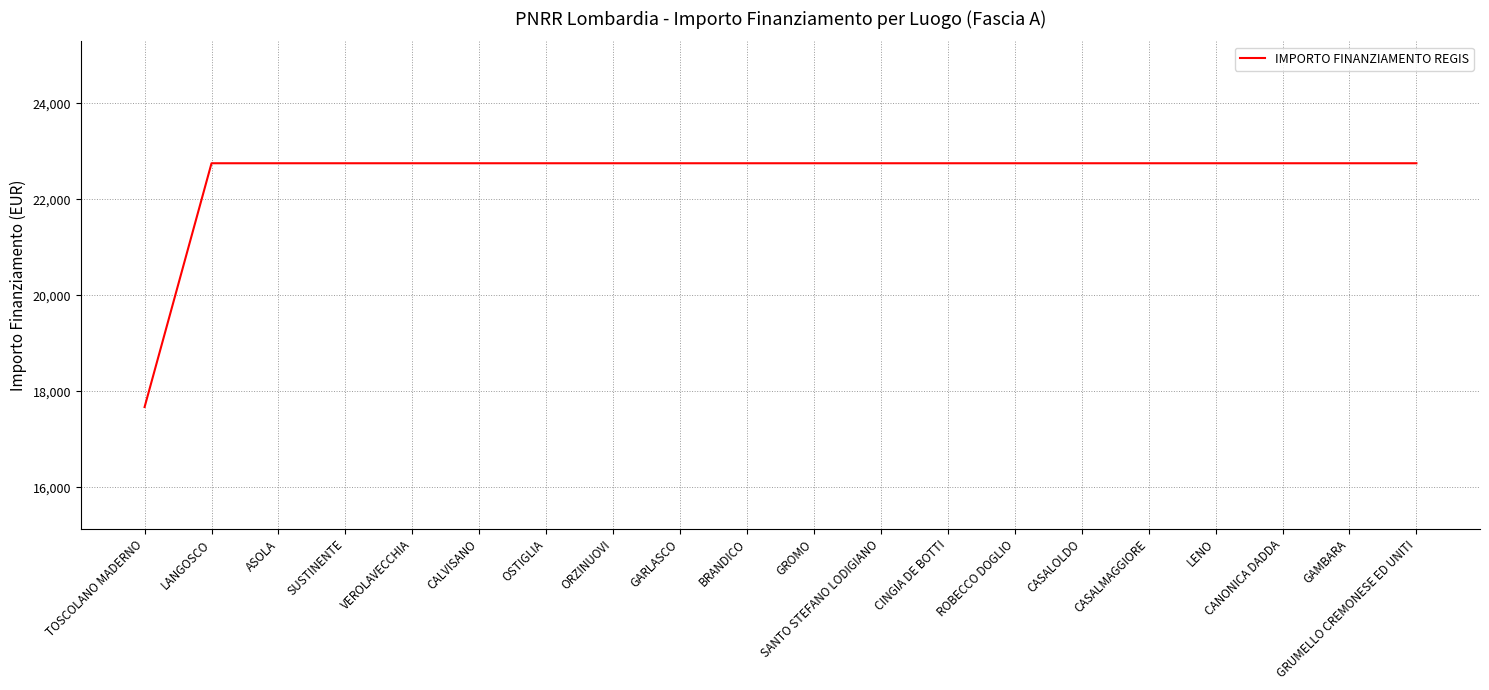

Is this an area chart (filled region under the line)?

No